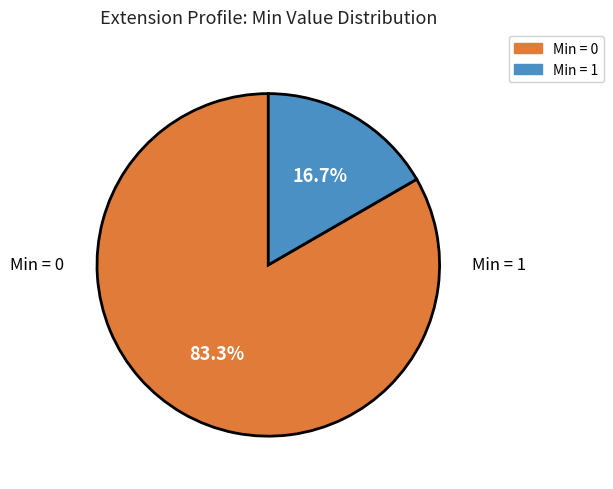

Does any single category account for the majority?

Yes